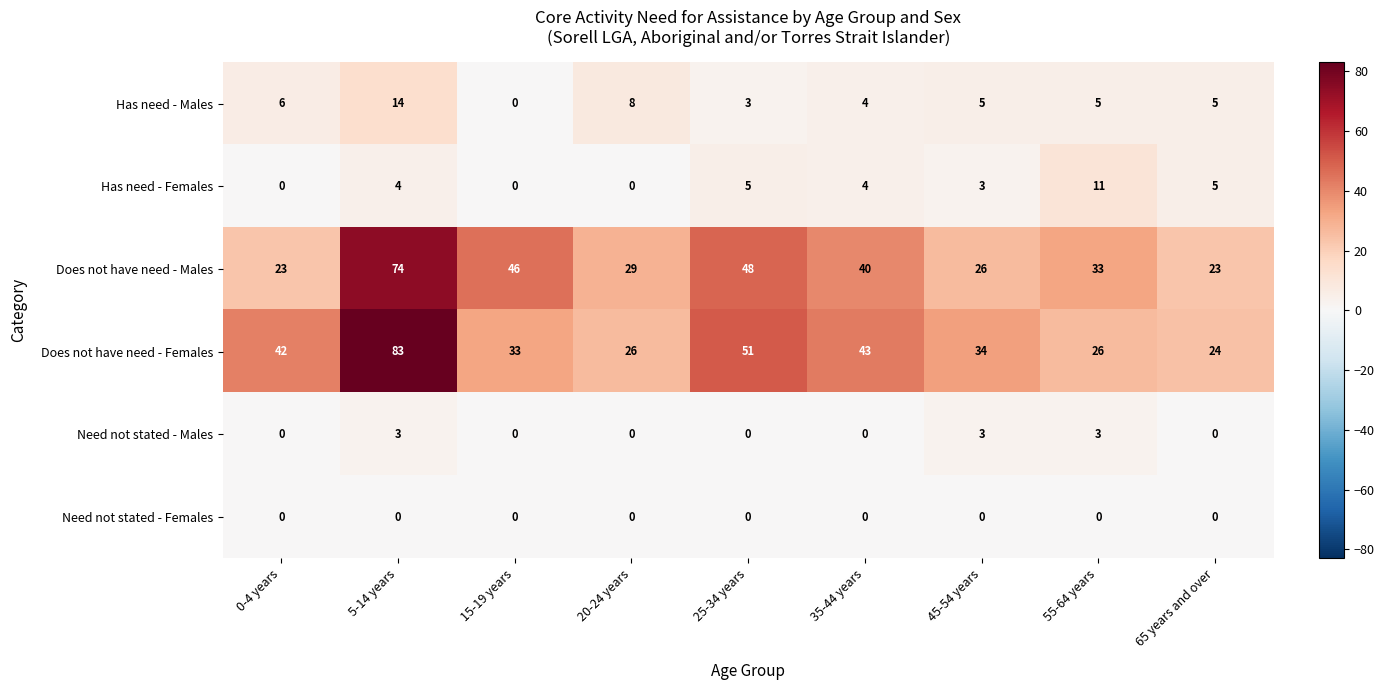

Count the number of categories in the chart.

9